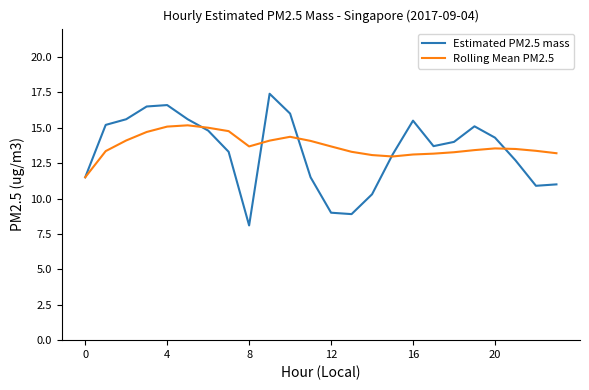

Is this an area chart (filled region under the line)?

No